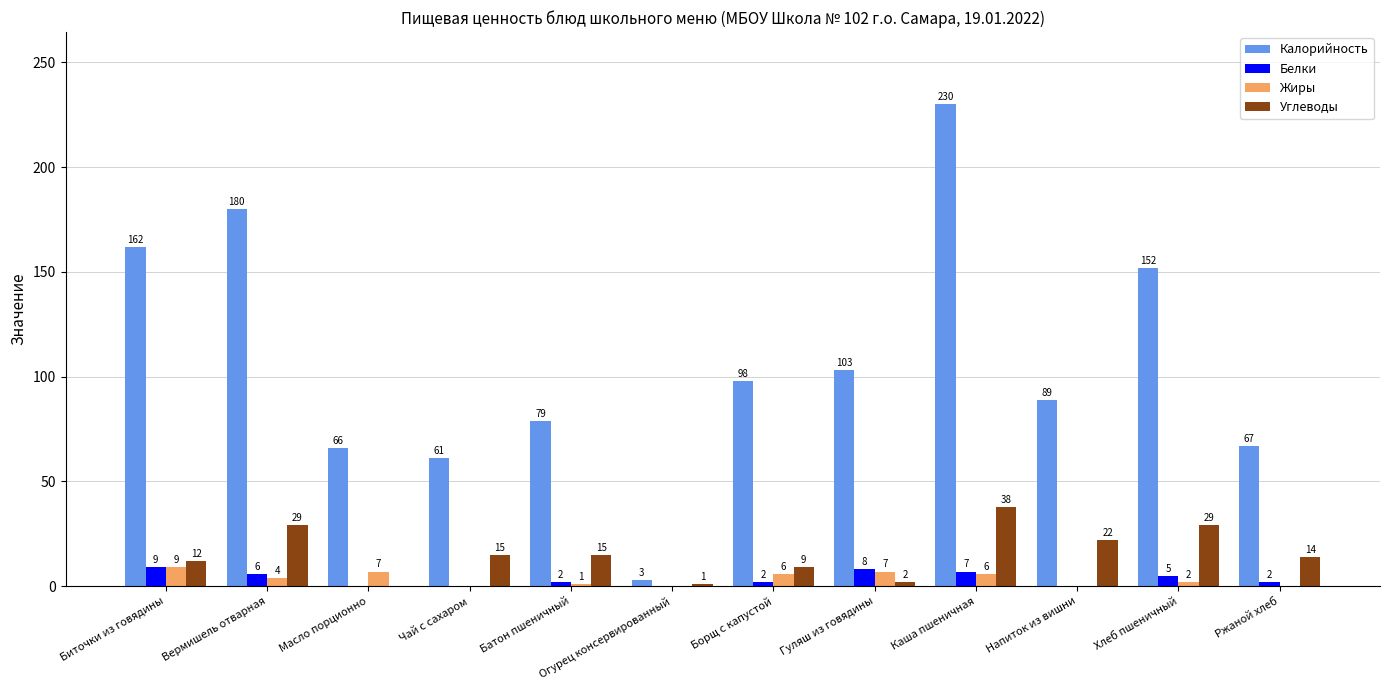

Is the value of Углеводы at Биточки из говядины greater than the value of Жиры at Хлеб пшеничный?

Yes